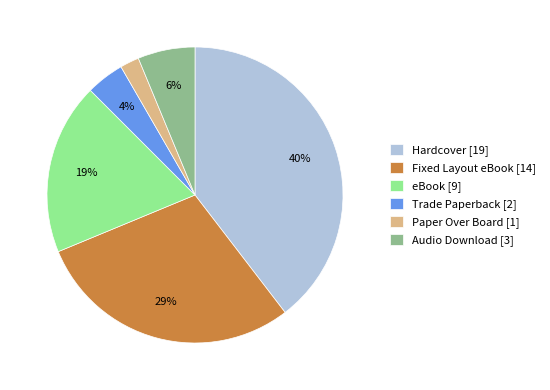

Rank the categories by value from highest to lowest.

Hardcover, Fixed Layout eBook, eBook, Audio Download, Trade Paperback, Paper Over Board